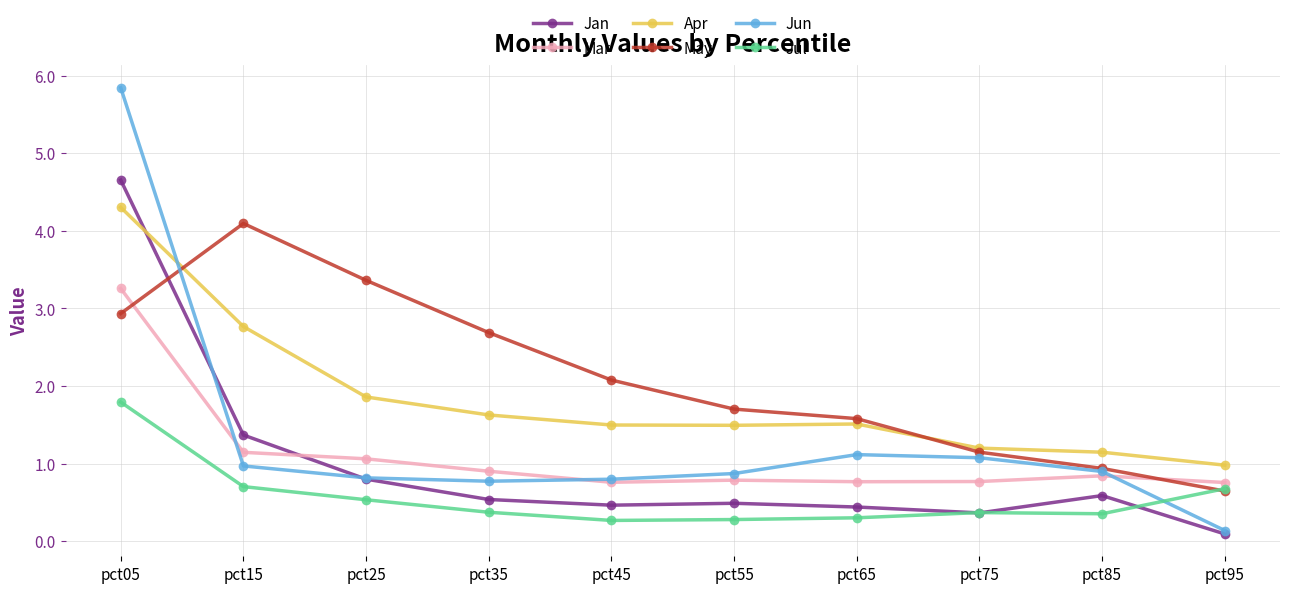

What is the lowest value of the Jan series?

0.1